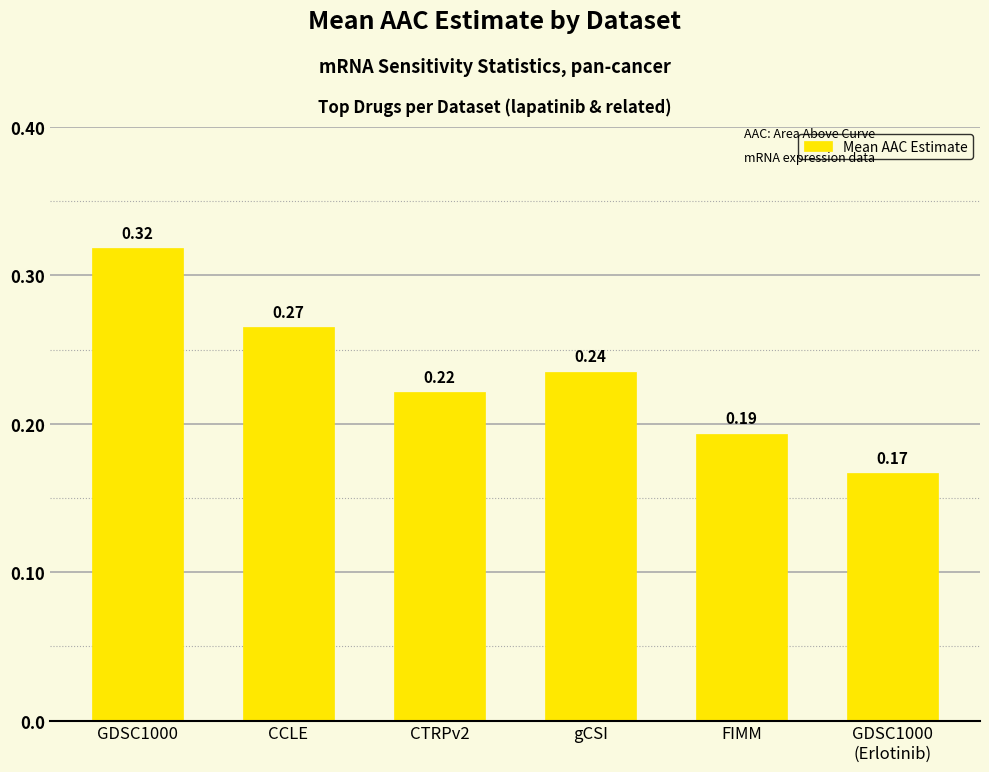

At which label is the value closest to 0?

GDSC1000
(Erlotinib)